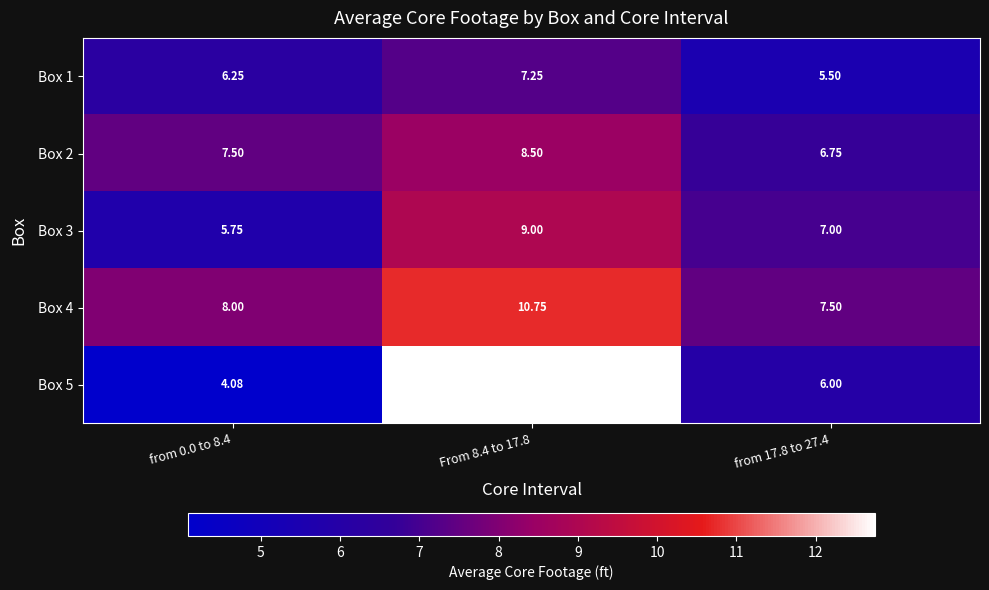

Which series has the widest spread of values?

Box 5